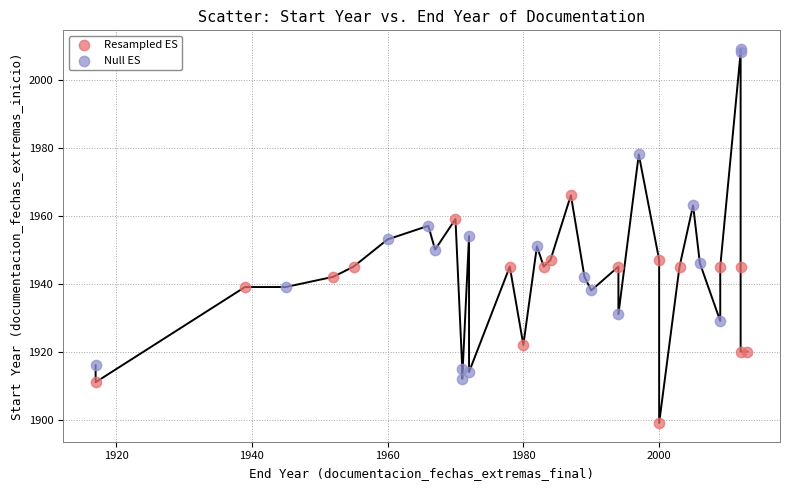

Which series contains the highest Y value?

Null ES